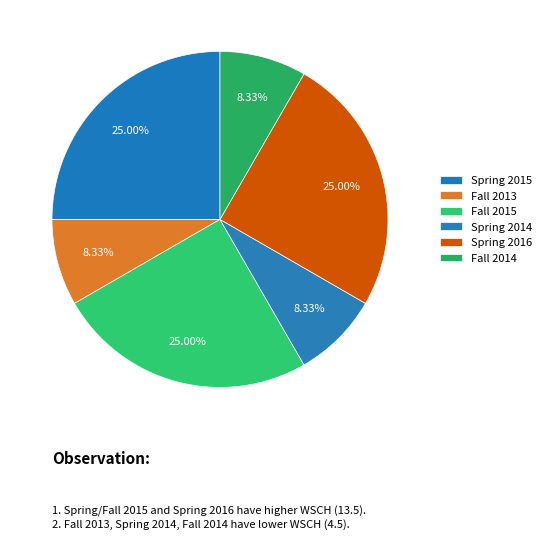

Which category has the biggest portion of the pie?

Spring 2015